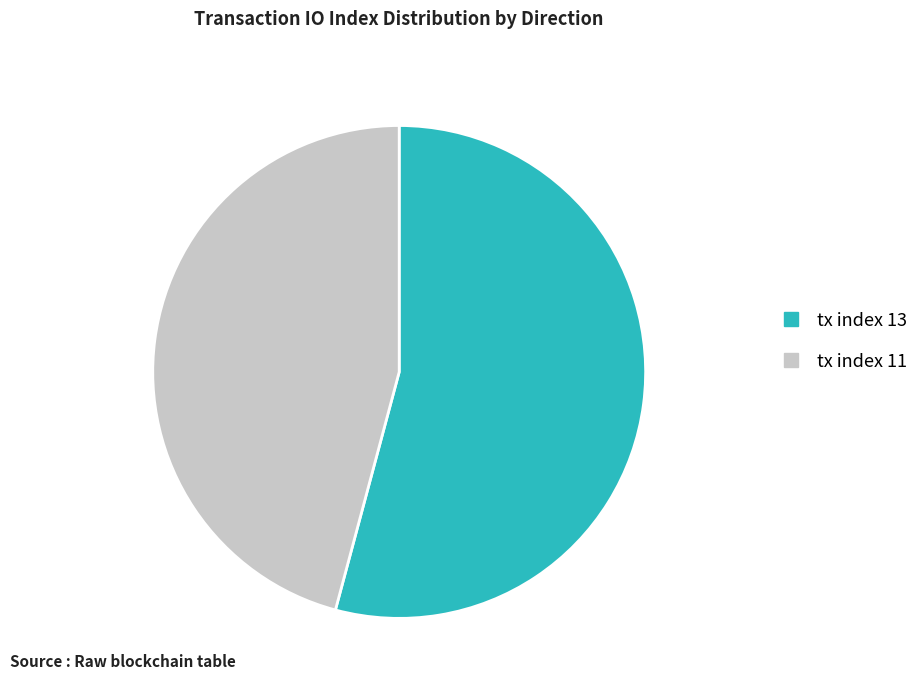

What is the ratio of the value at tx index 13 to the value at tx index 11?

1.2